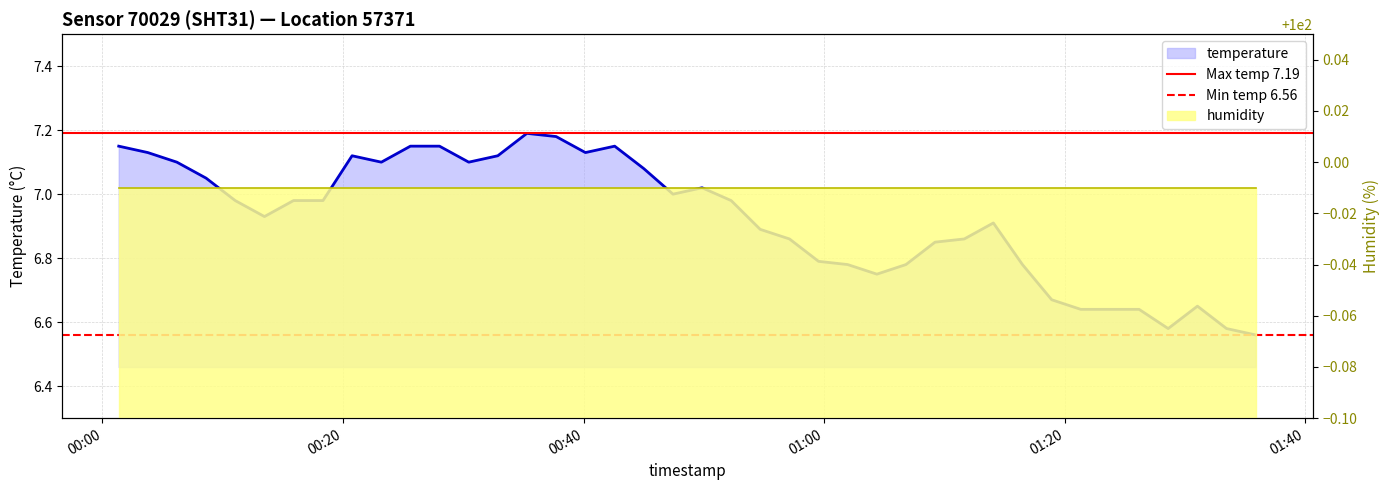

What is the approximate value at 2024-01-27T00:57:07?

6.9